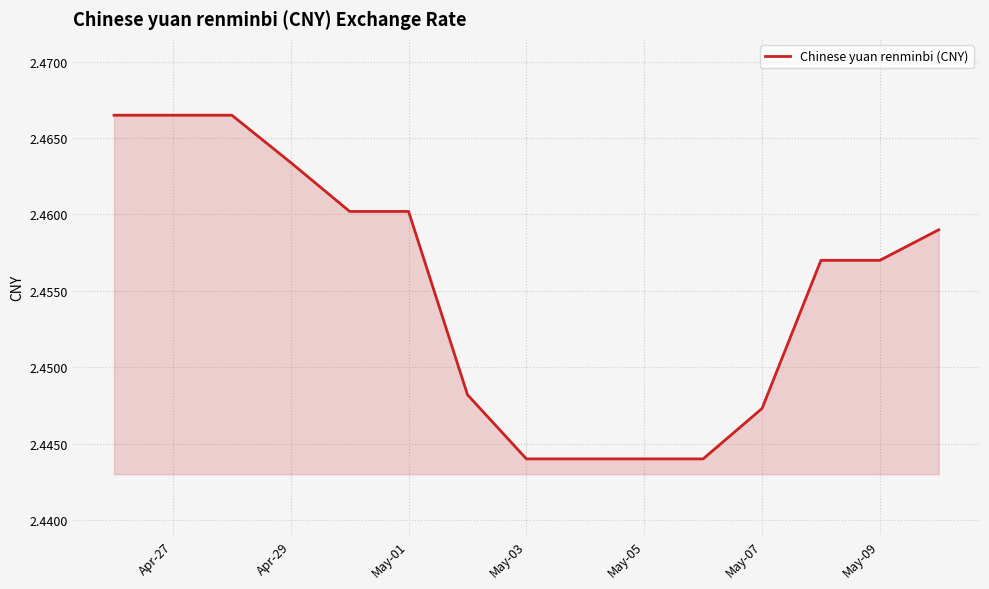

Count the number of data series in this chart.

1